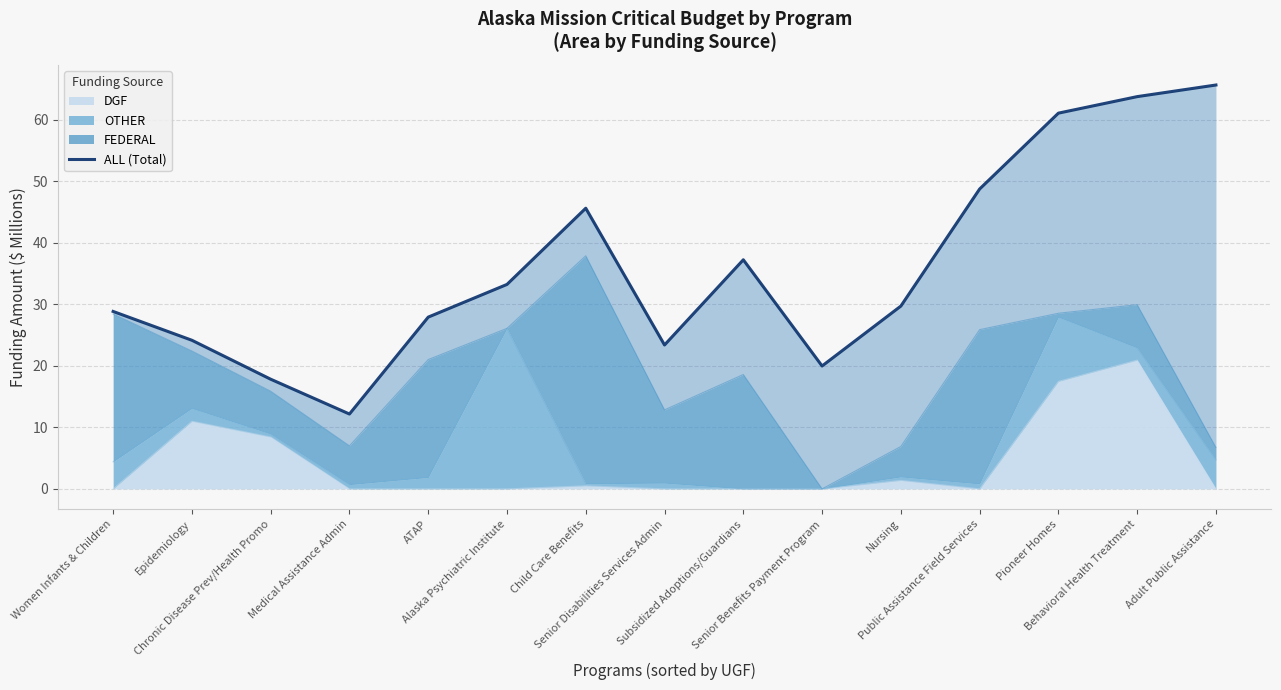

Rank the categories by value from highest to lowest.

Adult Public Assistance, Behavioral Health Treatment, Pioneer Homes, Public Assistance Field Services, Child Care Benefits, Subsidized Adoptions/Guardians, Alaska Psychiatric Institute, Nursing, Women Infants & Children, ATAP, Epidemiology, Senior Disabilities Services Admin, Senior Benefits Payment Program, Chronic Disease Prev/Health Promo, Medical Assistance Admin